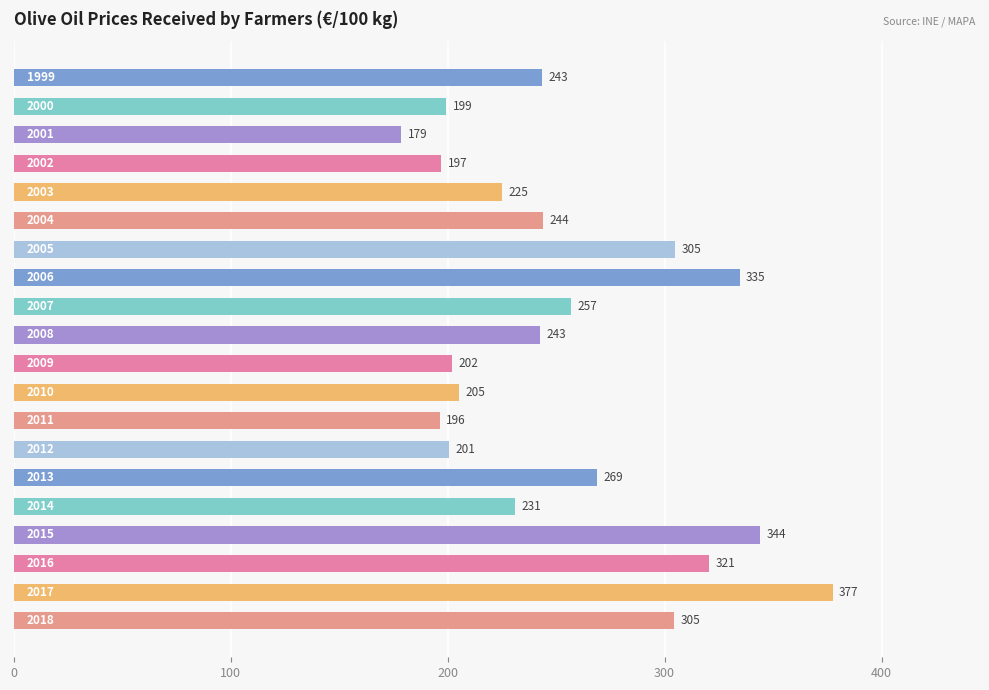

What is the value of the 5th bar from the top?

225.2